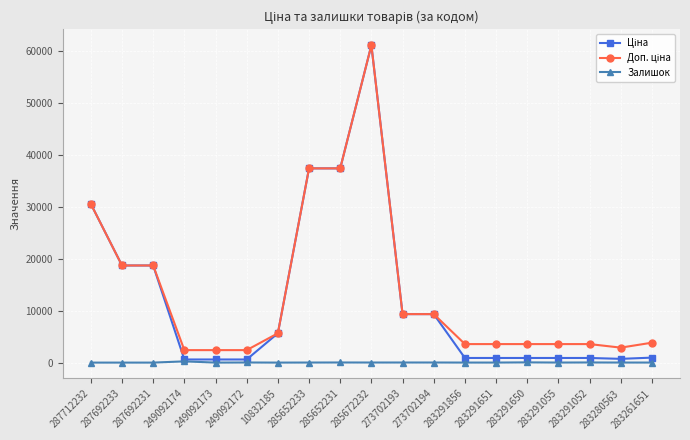

At which category is the sum across all series the highest?

285672232